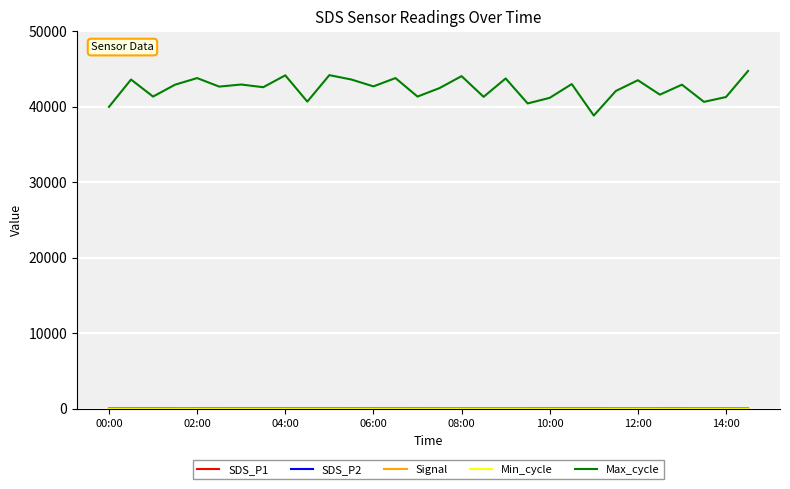

What is the lowest value of the Max_cycle series?

38829.0